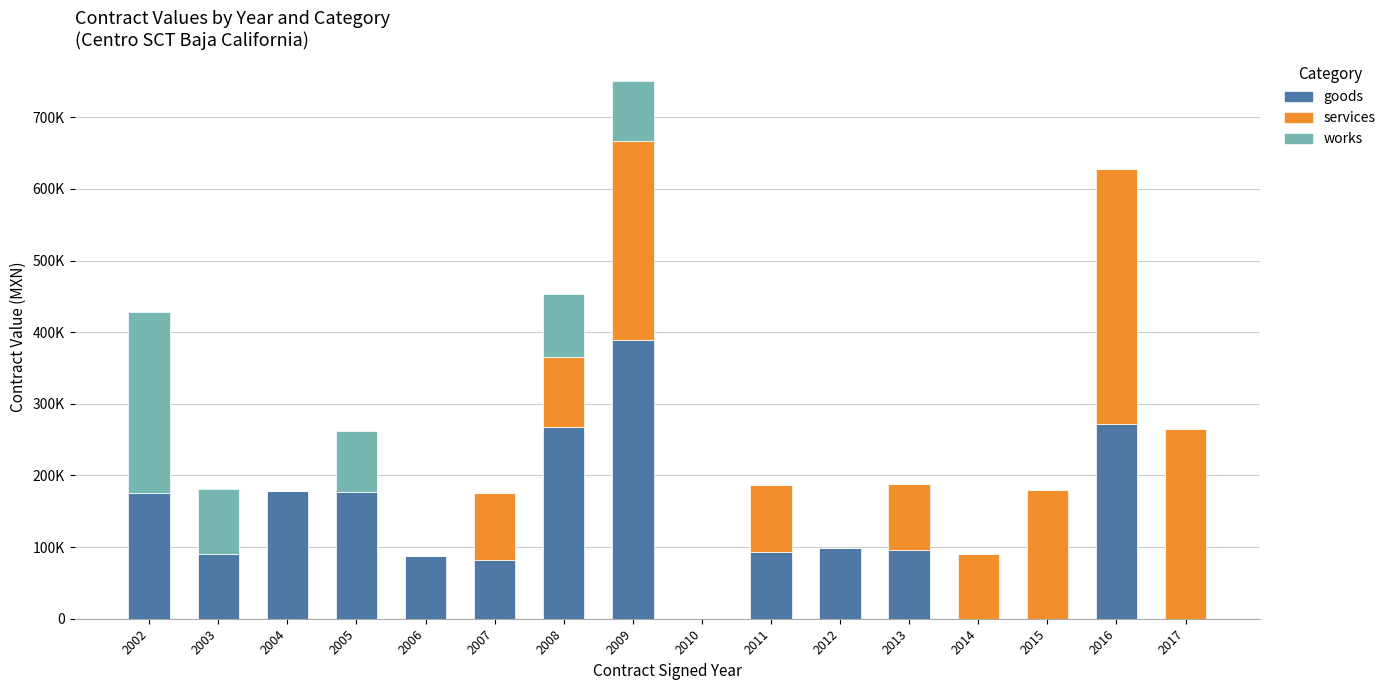

Which series has the widest spread of values?

goods